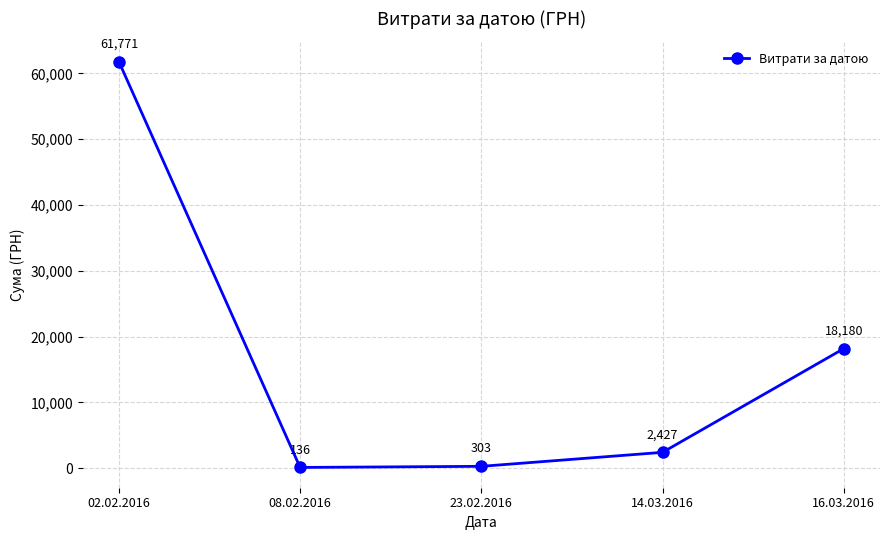

At which label does the data first exceed 2427?

02.02.2016